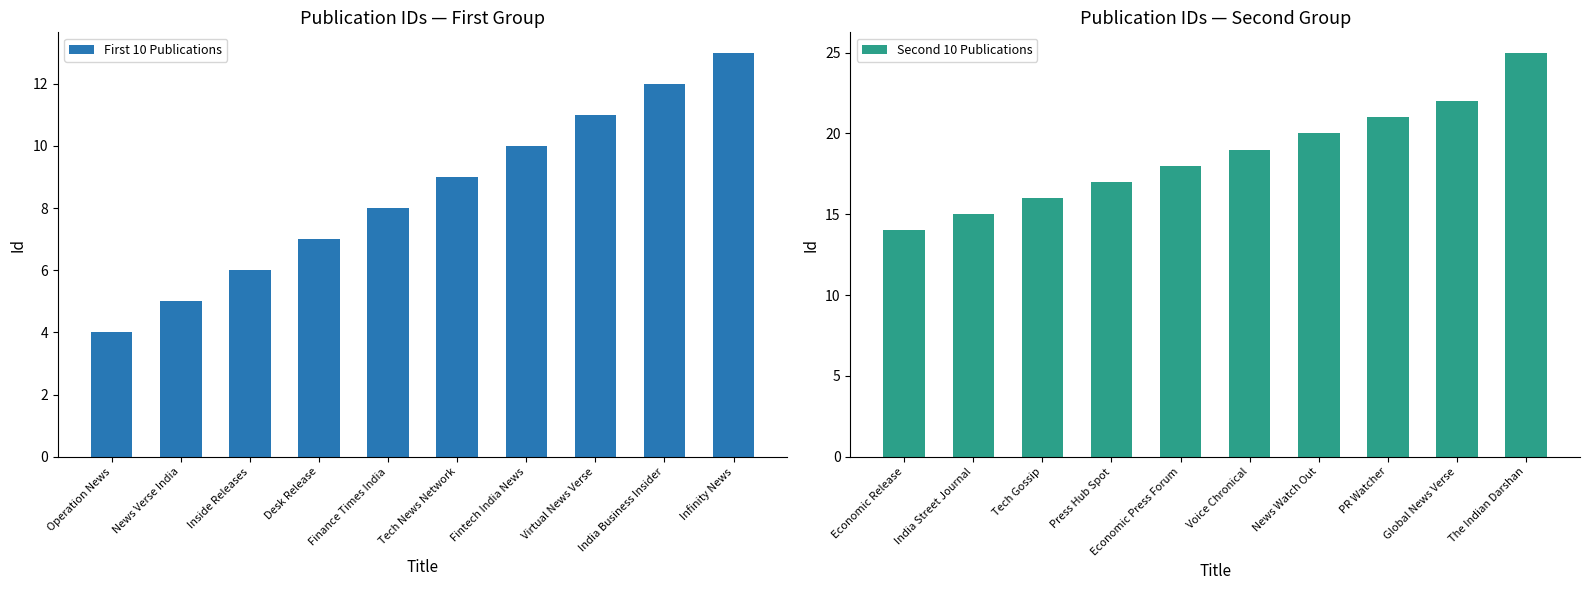

What is the average value of the Second 10 Publications series?

19